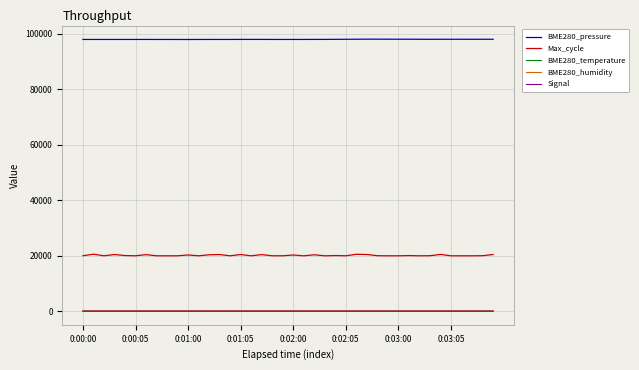

True or false: BME280_humidity and Signal intersect in this chart.

False